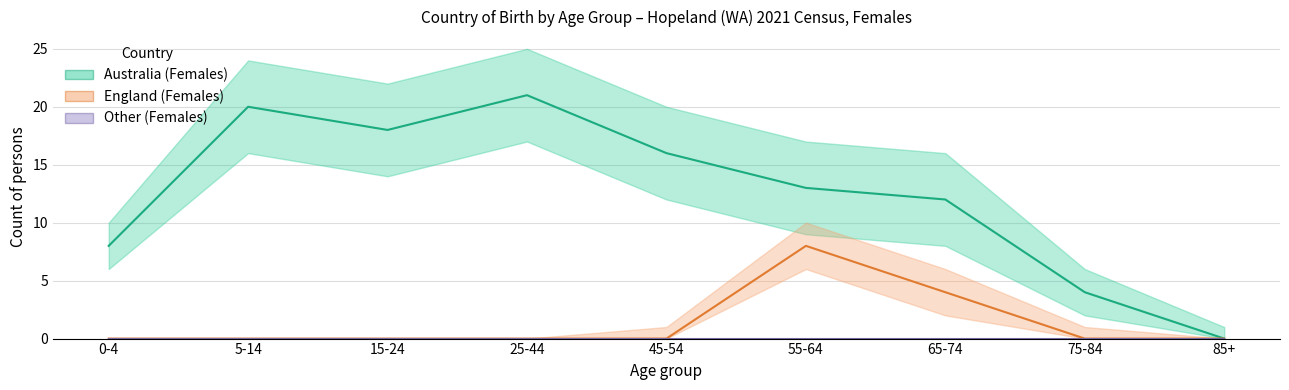

Reading left to right, list all the values displayed in this chart.

Australia (Females): 8	20	18	21	16	13	12	4	0
England (Females): 0	0	0	0	0	8	4	0	0
Other (Females): 0	0	0	0	0	0	0	0	0